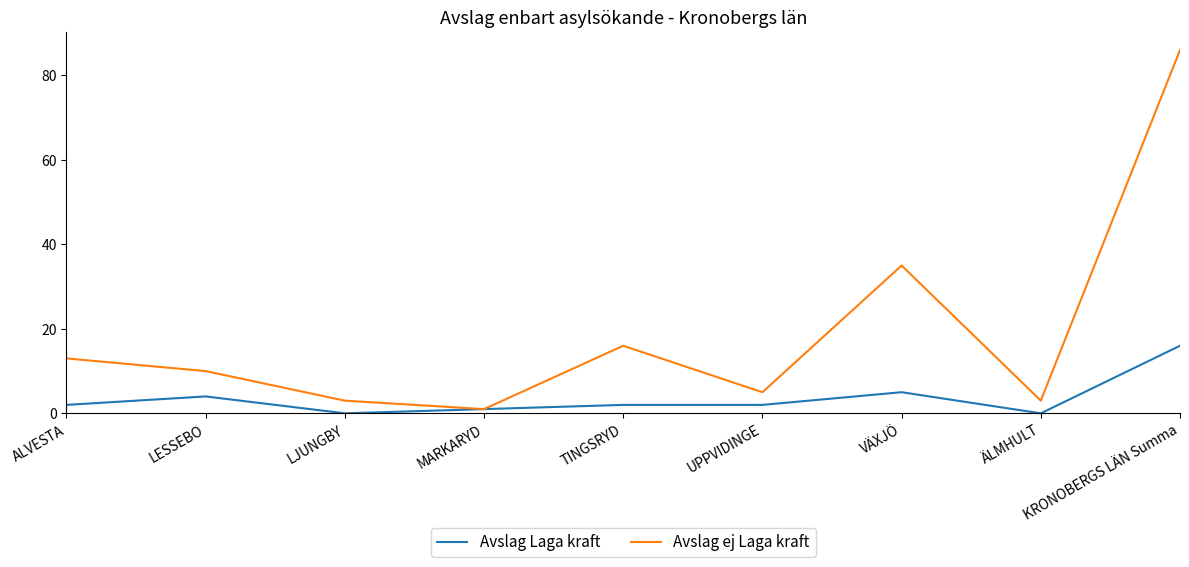

How many lines are shown in the chart?

2